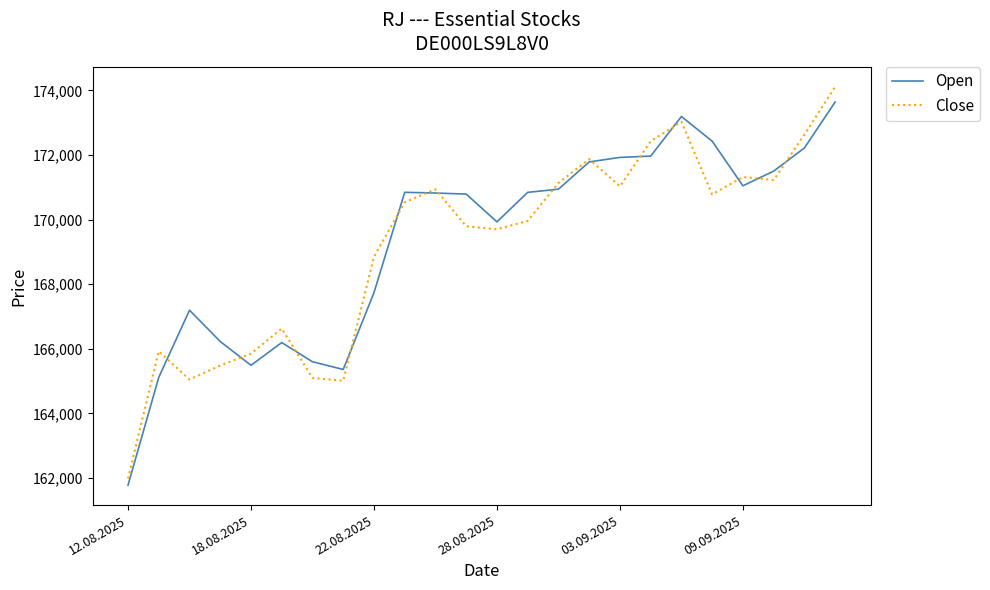

Which series has the largest range (max minus min)?

Close